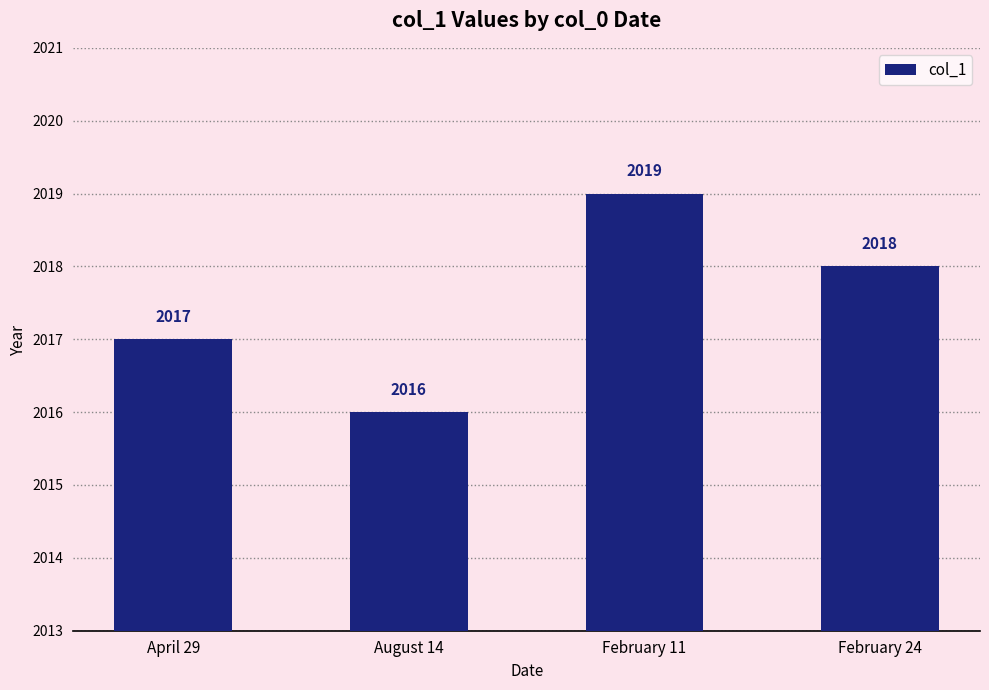

Rank the categories by value from lowest to highest.

August 14, April 29, February 24, February 11